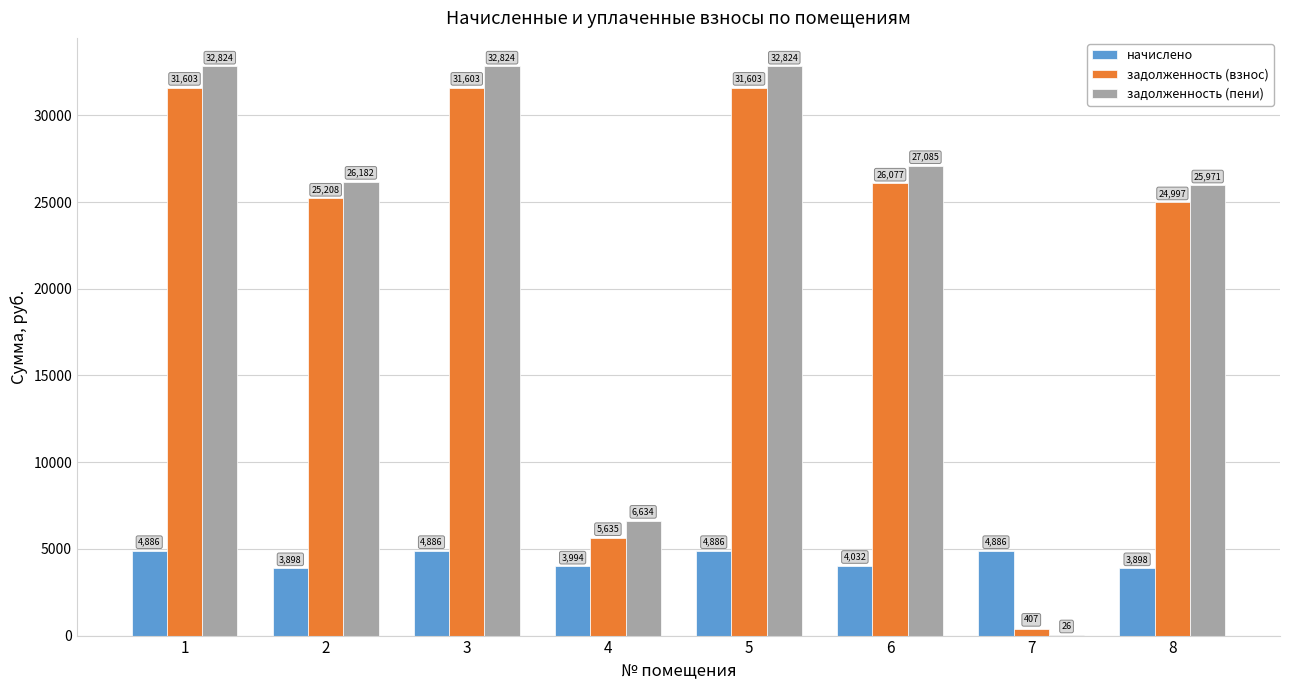

Where does the задолженность (взнос) series first go above 26076?

1